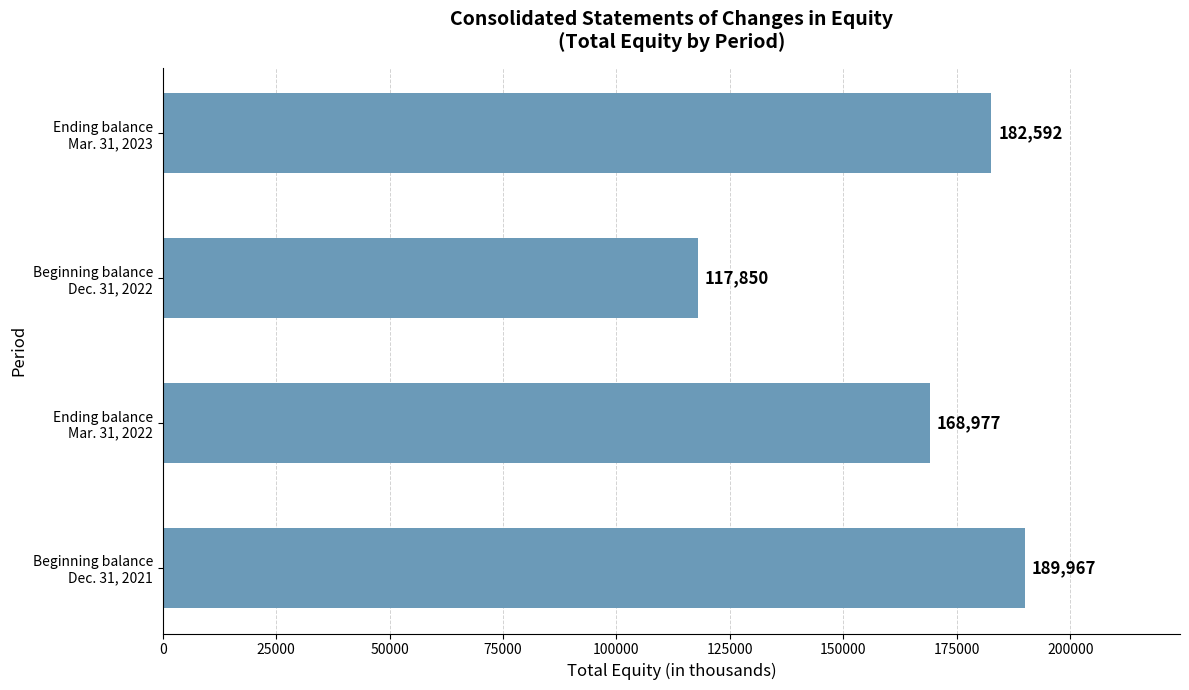

What is the minimum value shown in the chart?

117850